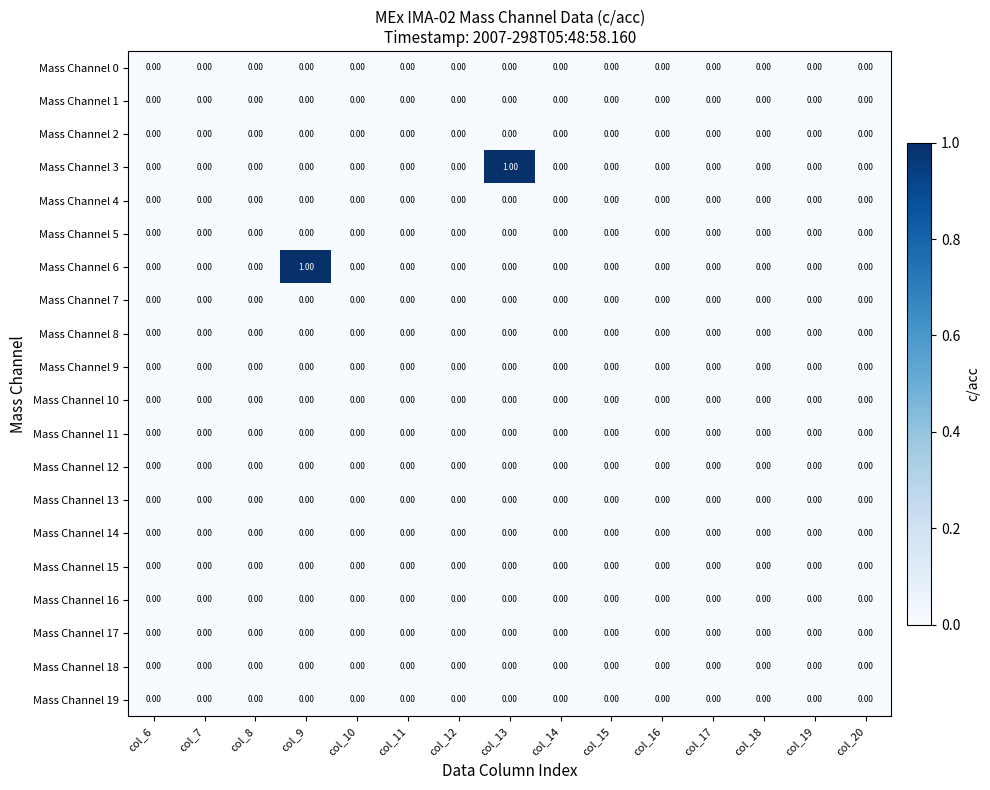

How many distinct data groups are displayed?

20